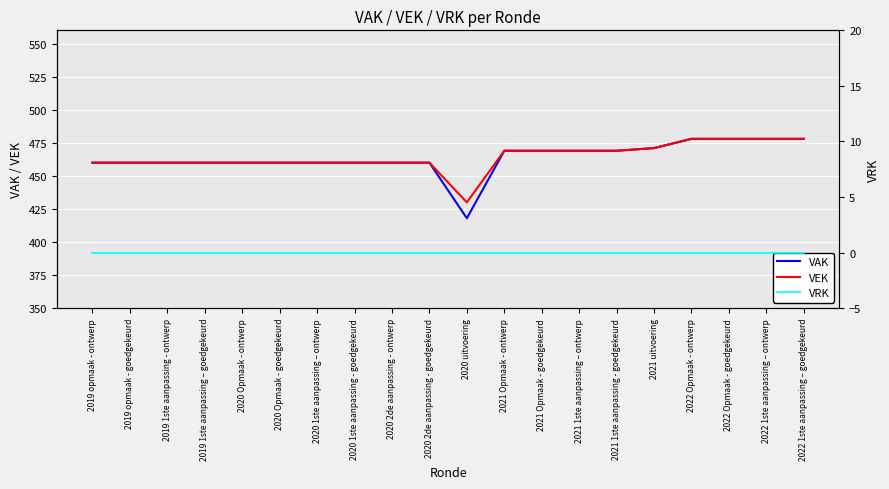

Rank the series at 2022 Opmaak - ontwerp from highest to lowest value.

VAK, VEK, VRK